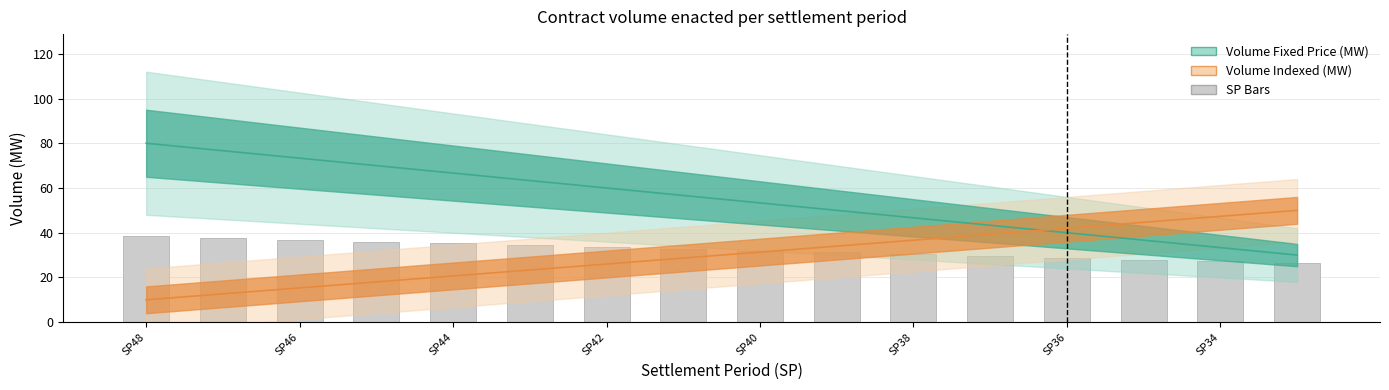

Read the value at SP48.

38.4